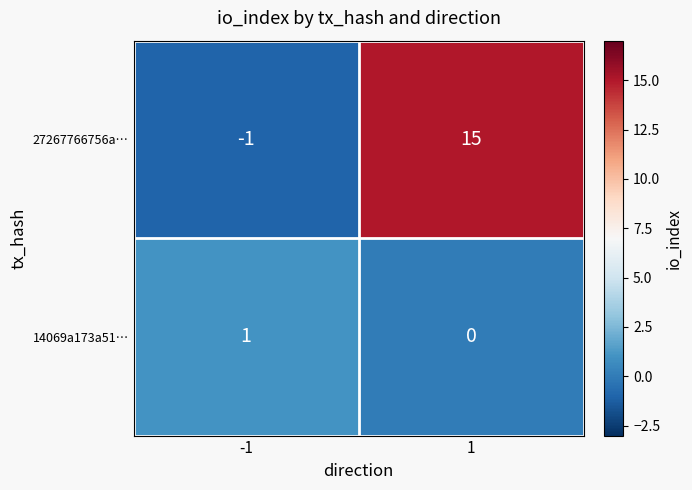

Rank the series at 1 from lowest to highest value.

14069a173a51…, 27267766756a…